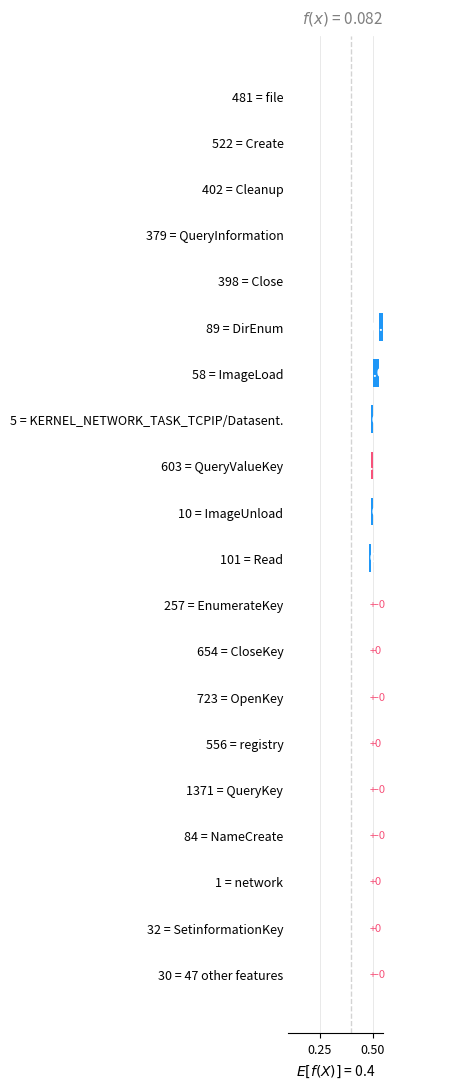

How many positive values are there?

11